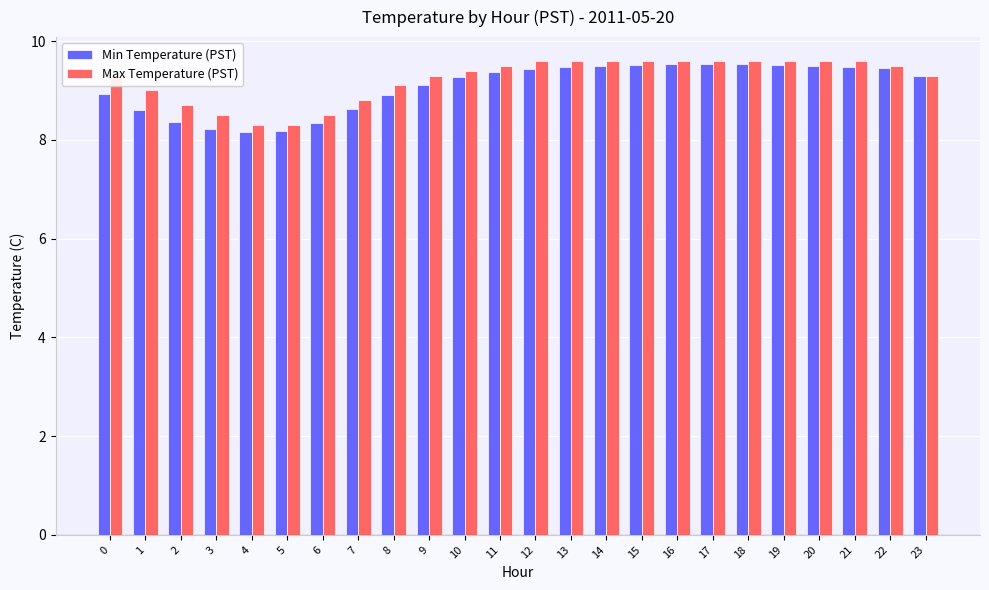

What is the average value of the Min Temperature (PST) series?

9.1